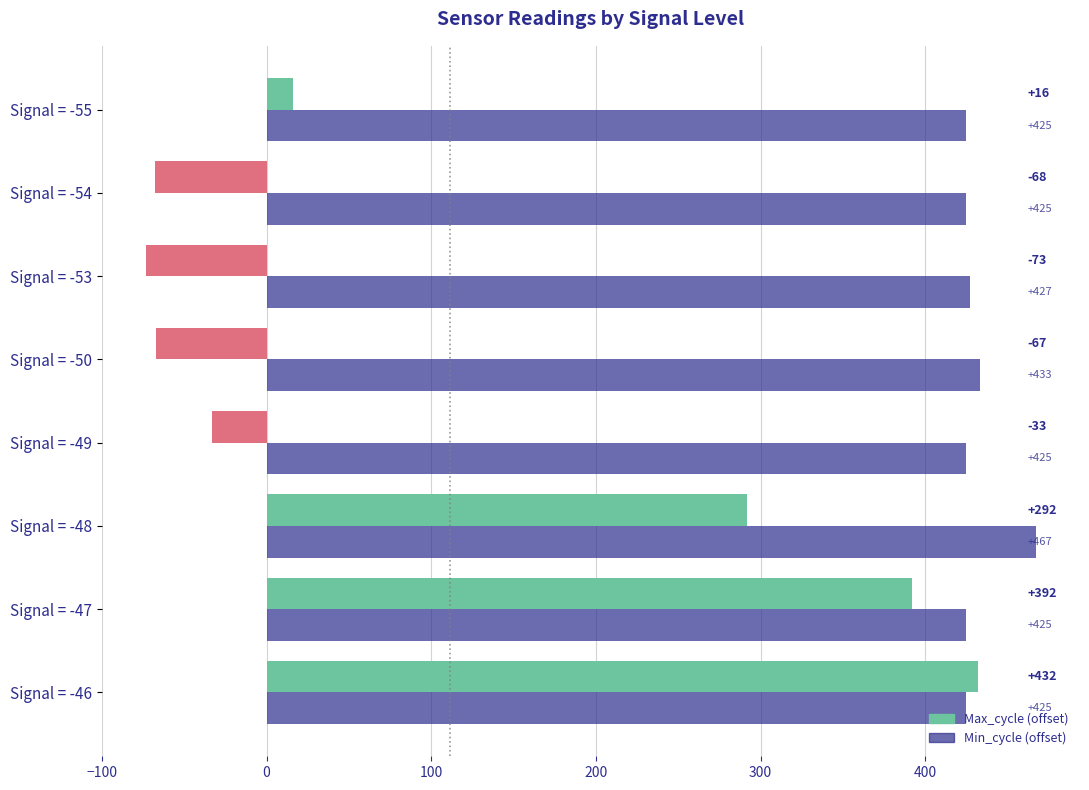

How many data points does each series have?

8